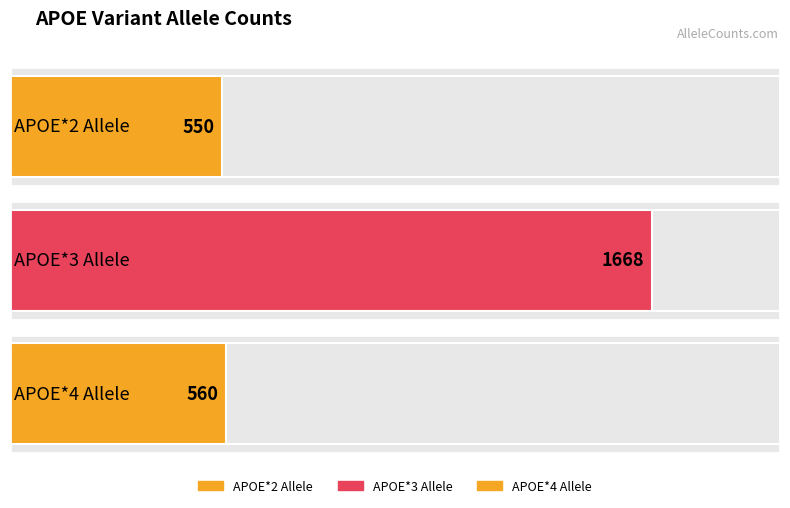

What is the ratio of the value at APOE*4 Allele to the value at APOE*2 Allele?

1.0